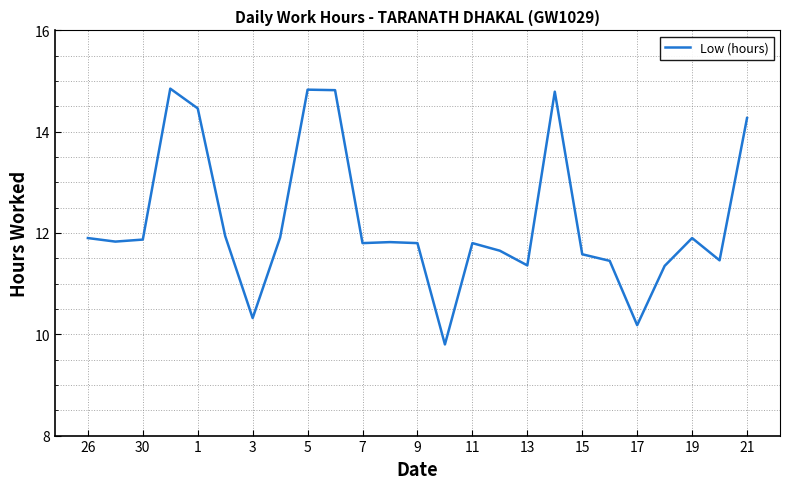

What is the smallest value displayed?

9.8